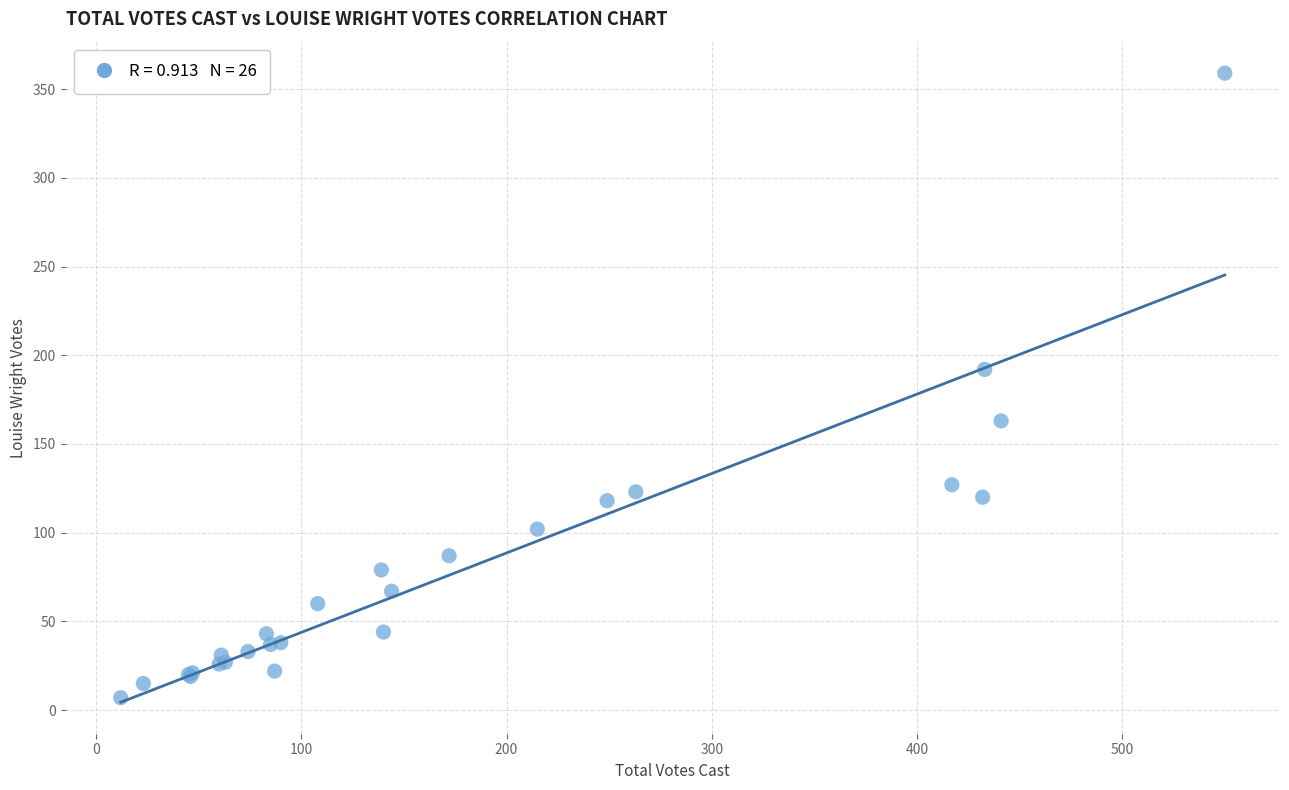

What Y value in the scatter plot is closest to 183?

192